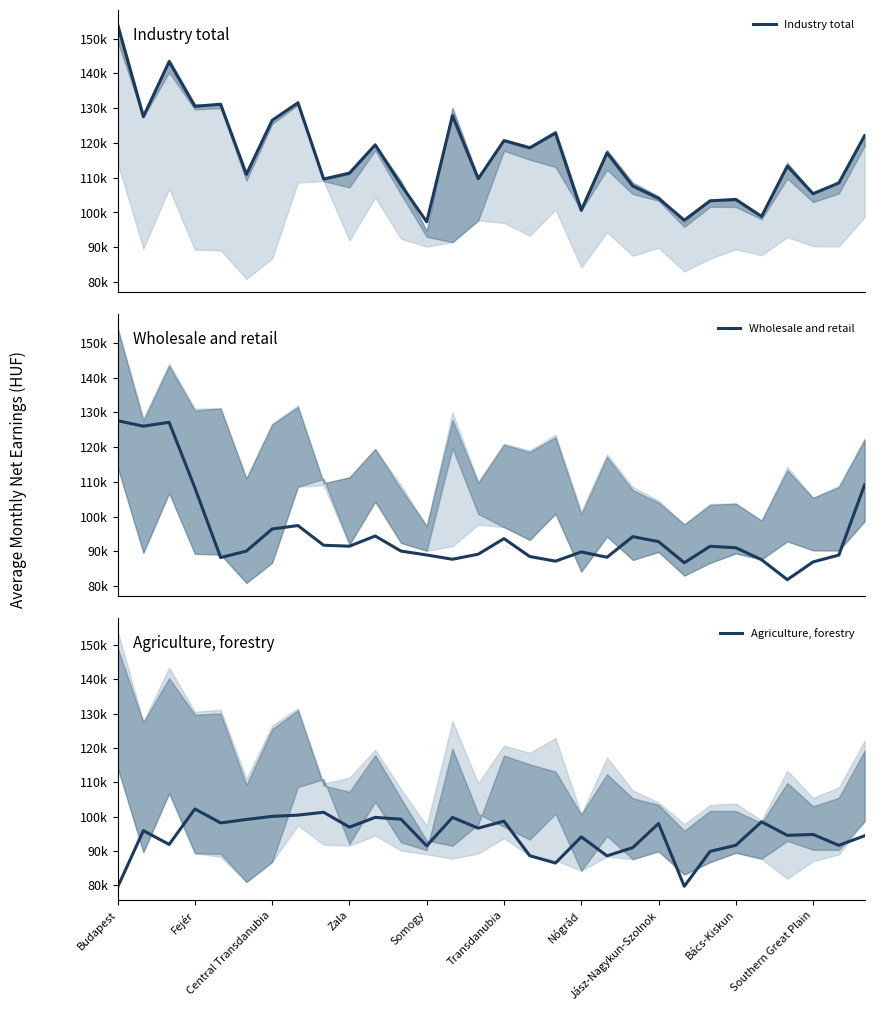

How many lines are shown in the chart?

3